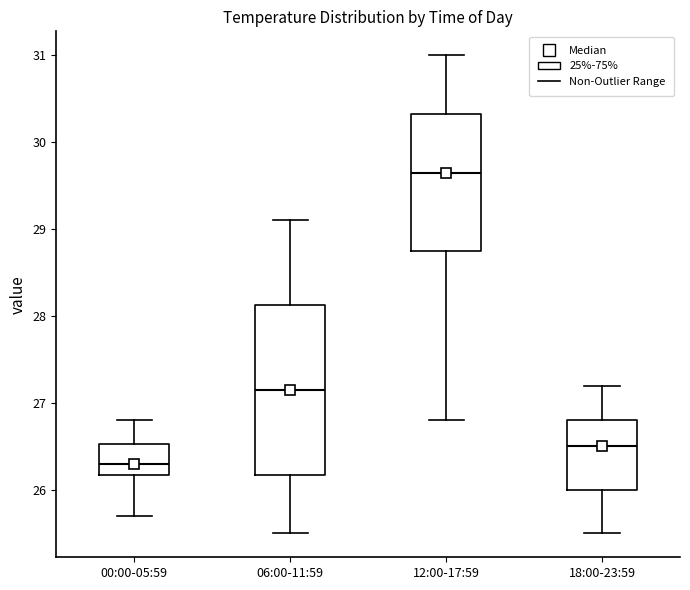

Comparing the boxes themselves (not the whiskers), which one is the tallest?

06:00-11:59